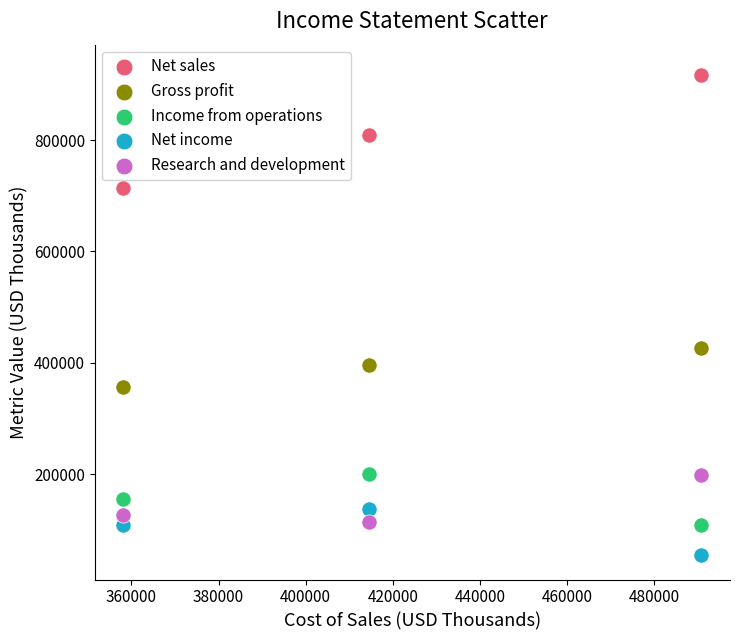

What are all the series names shown in the legend?

Net sales, Gross profit, Income from operations, Net income, Research and development